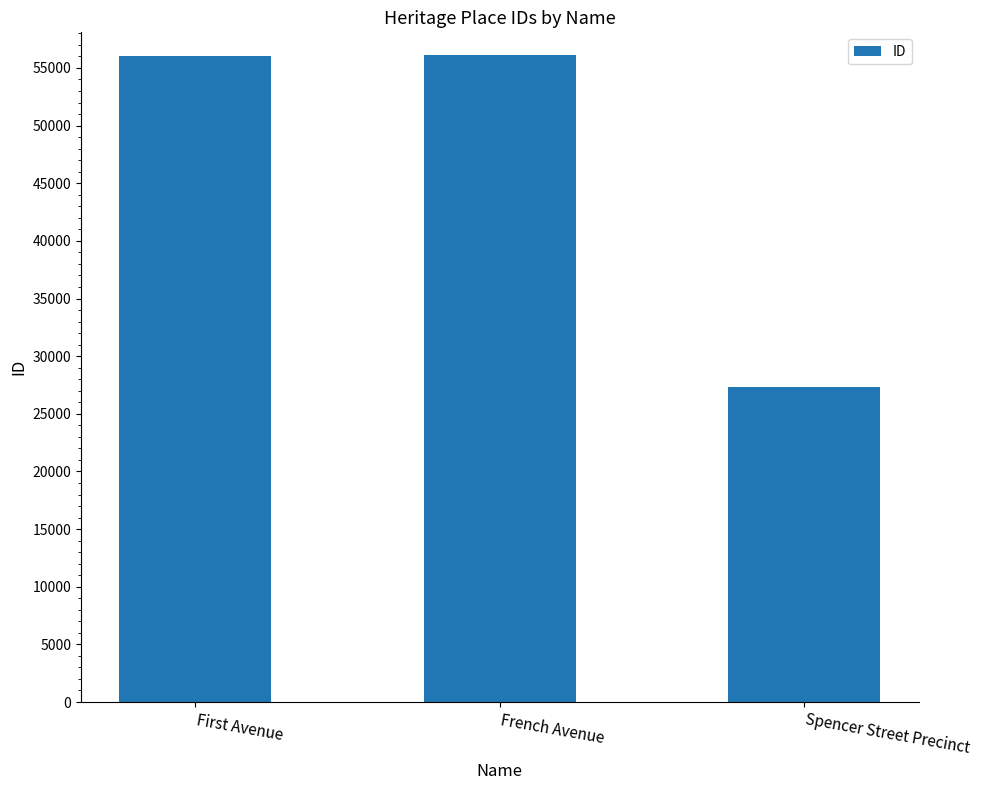

What is the maximum value shown in the chart?

56090